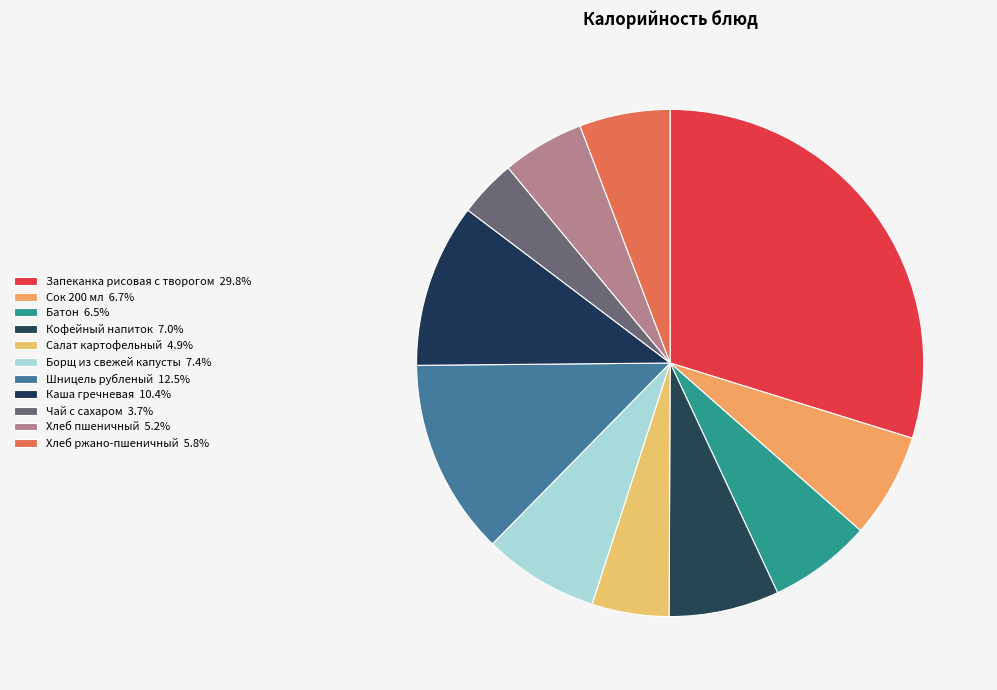

True or false: Хлеб пшеничный accounts for 5% of the total.

True